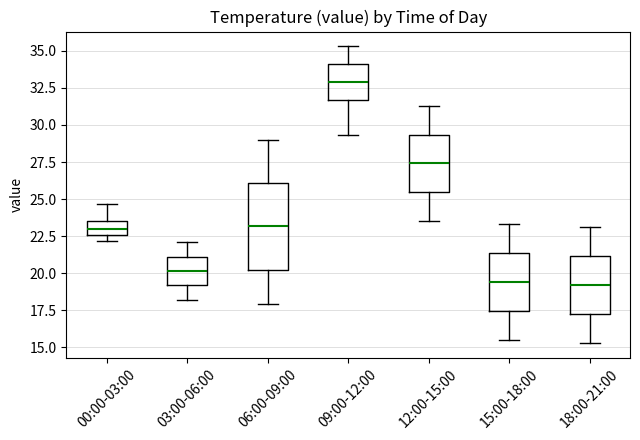

Reading left to right, read every box against the y-axis: the position of its median line, the range the box covers, and the ends of its whiskers. The values are not printed on the chart, so give them approximately, as read against the axis.

00:00-03:00: median 23.0, box 22.5 to 23.5, whiskers 22.0 to 24.5
03:00-06:00: median 20.0, box 19.0 to 21.0, whiskers 18.0 to 22.0
06:00-09:00: median 23.0, box 20.0 to 26.0, whiskers 18.0 to 29.0
09:00-12:00: median 33.0, box 31.5 to 34.0, whiskers 29.5 to 35.5
12:00-15:00: median 27.5, box 25.5 to 29.5, whiskers 23.5 to 31.5
15:00-18:00: median 19.5, box 17.5 to 21.5, whiskers 15.5 to 23.5
18:00-21:00: median 19.0, box 17.5 to 21.0, whiskers 15.5 to 23.0